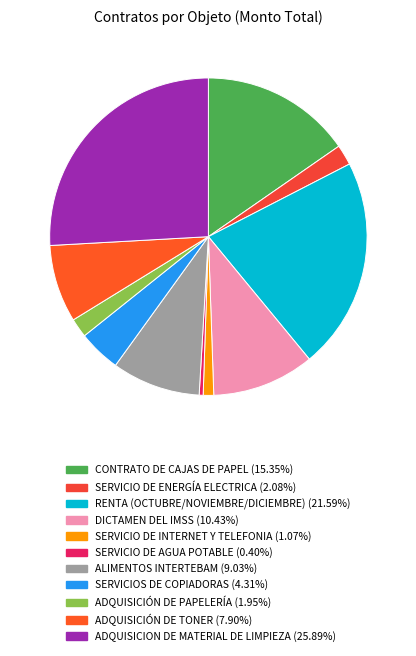

What is the smallest slice in the pie chart?

SERVICIO DE AGUA POTABLE